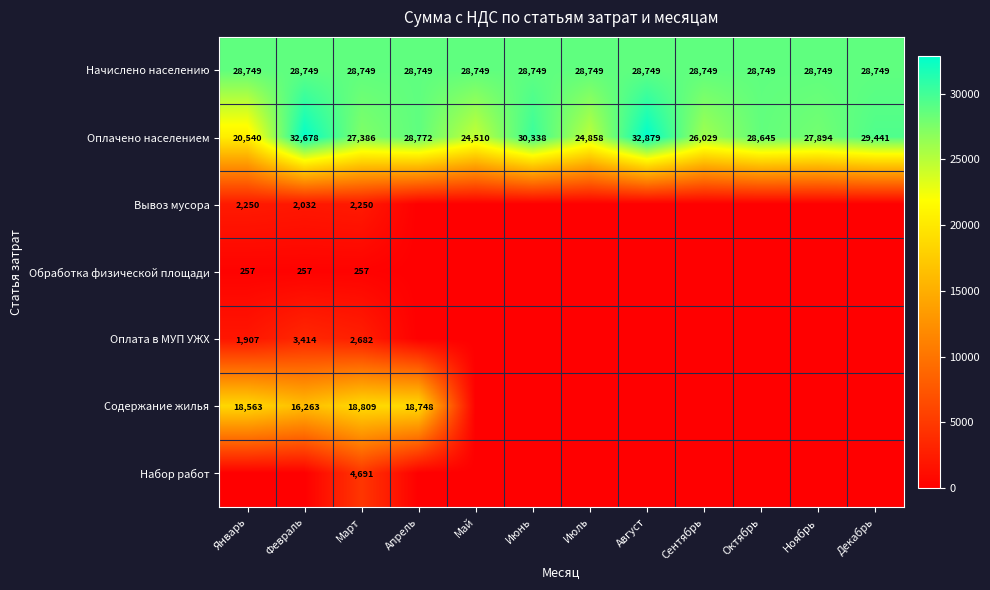

What is the difference between the Оплачено населением values at Март and Июль?

2528